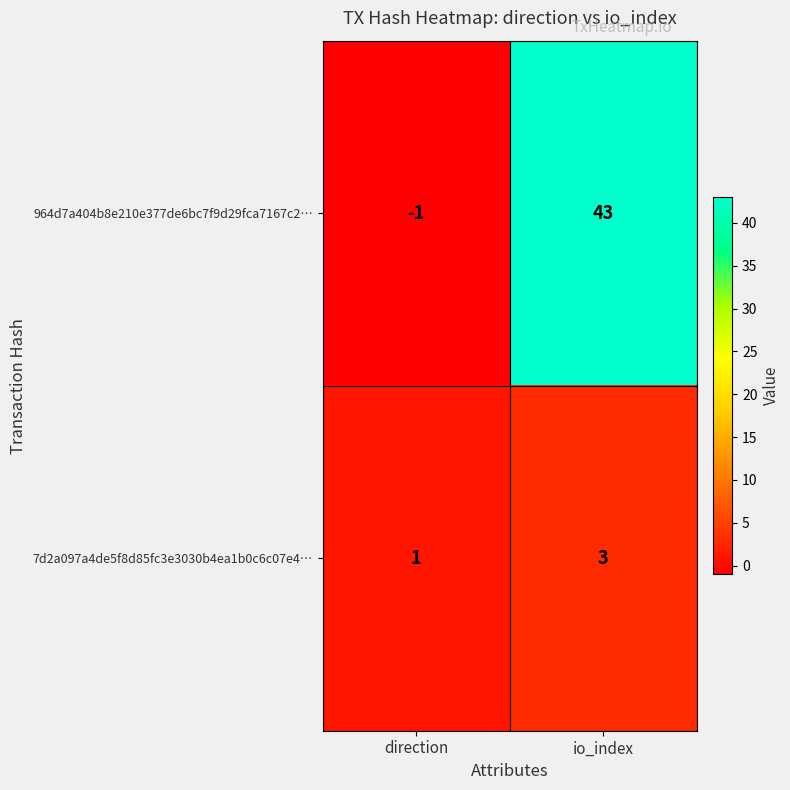

What is the maximum value for 964d7a404b8e210e377de6bc7f9d29fca7167c2…?

43